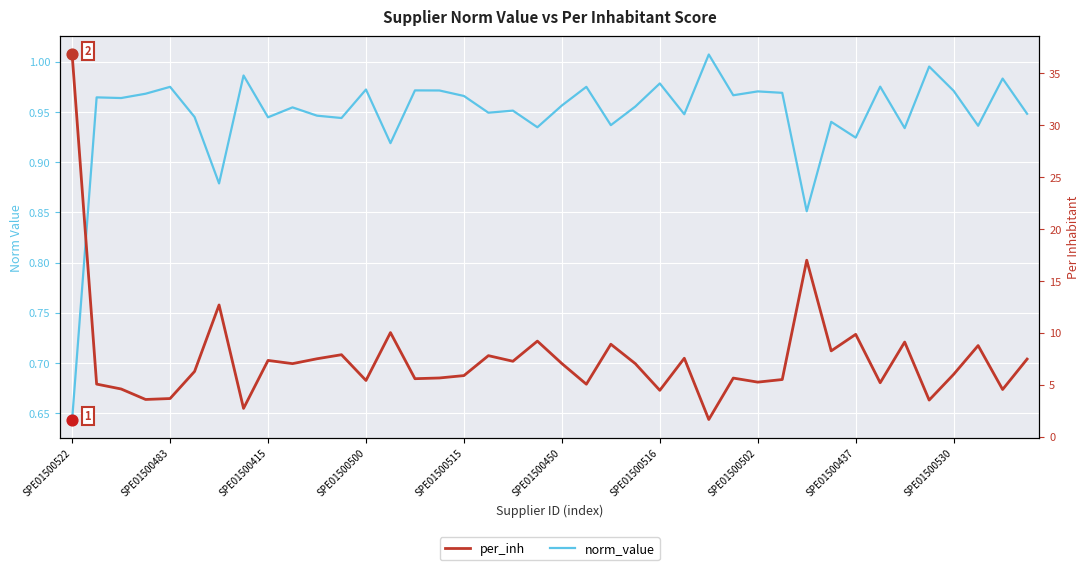

Which series has the largest total across all categories?

per_inh